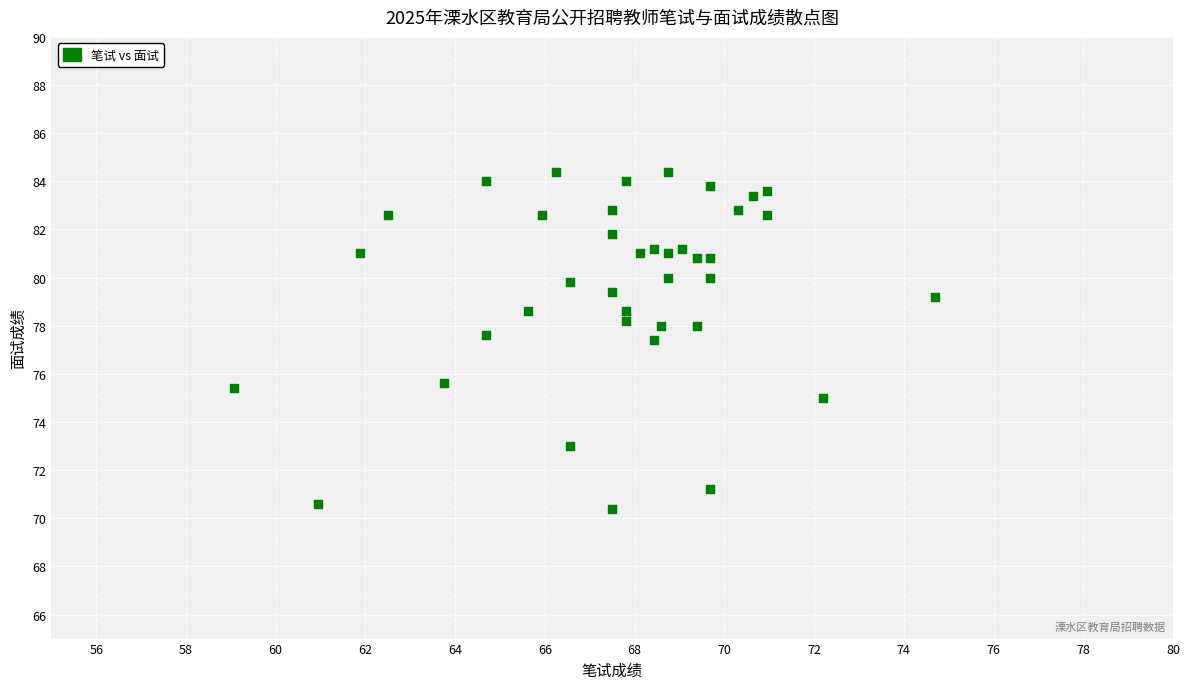

What is the range of X values (max minus min)?

15.6